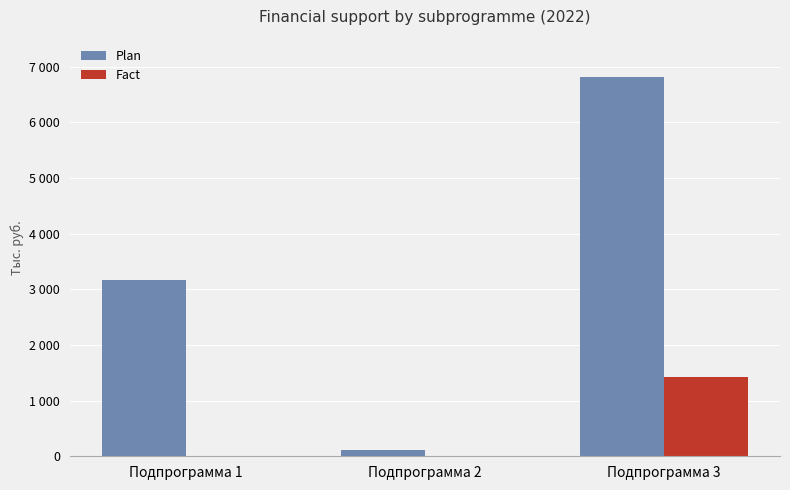

At which category is the sum across all series the highest?

Подпрограмма 3